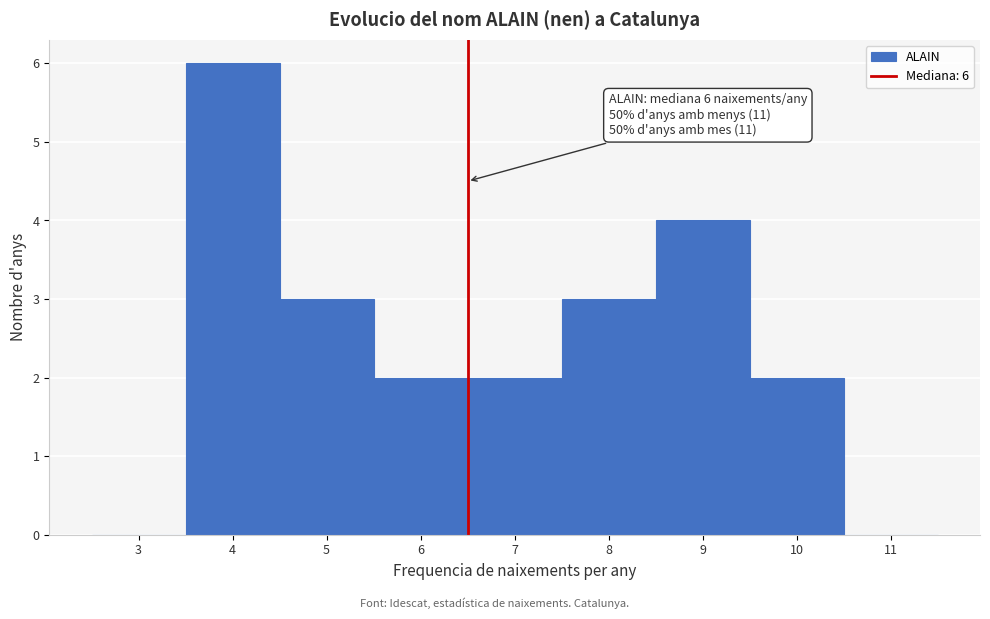

Which range on the x-axis has the tallest bar?

3.5 to 4.5